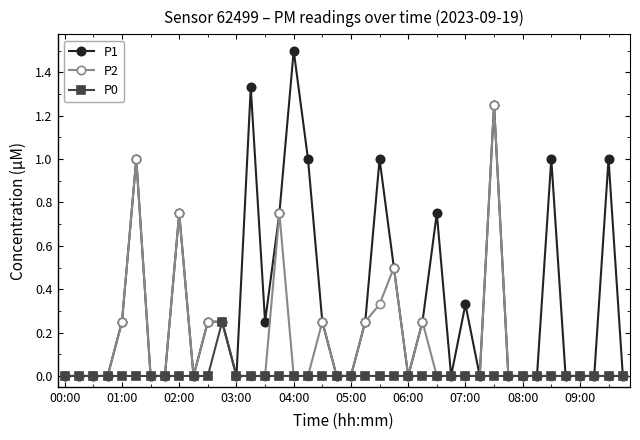

What is the maximum value for P1?

1.5